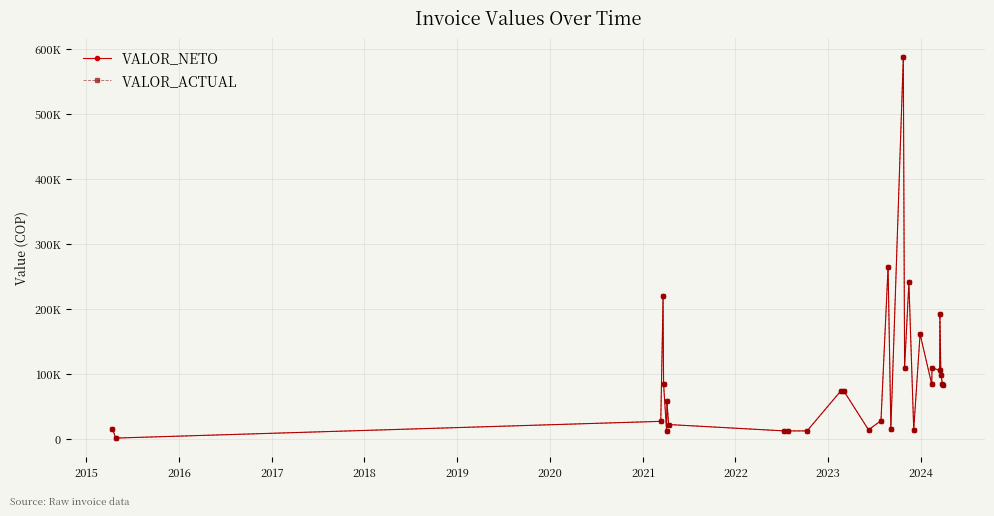

Is this an area chart (filled region under the line)?

No